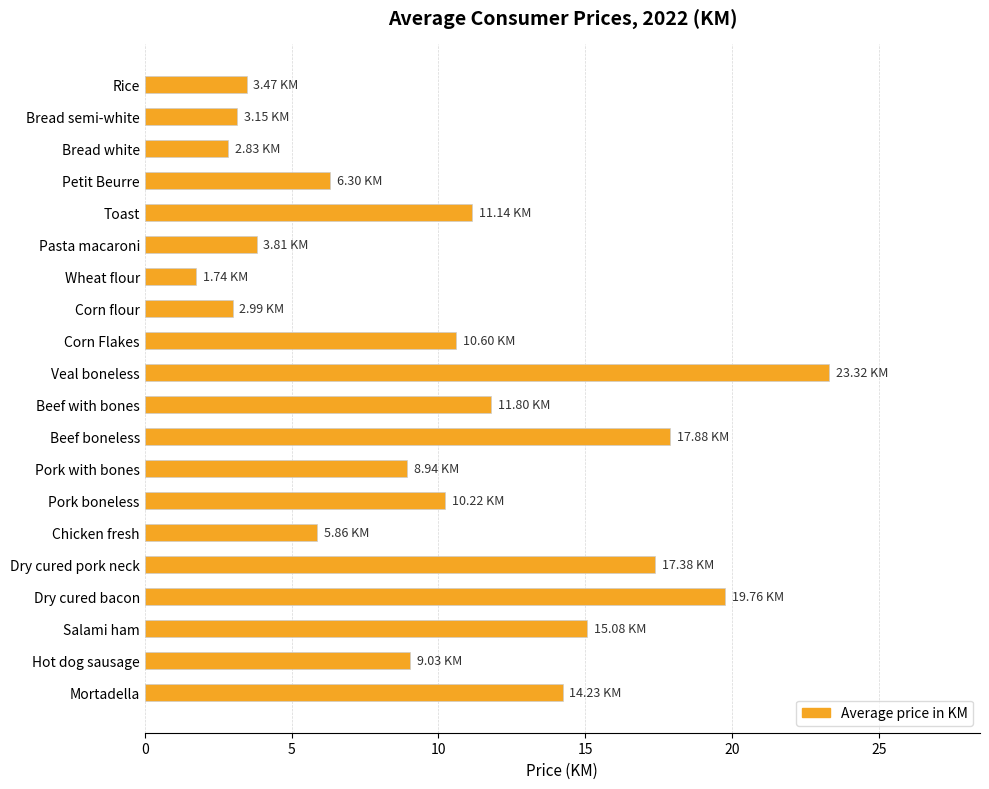

What is the label of the 17th bar from the top?

Dry cured bacon